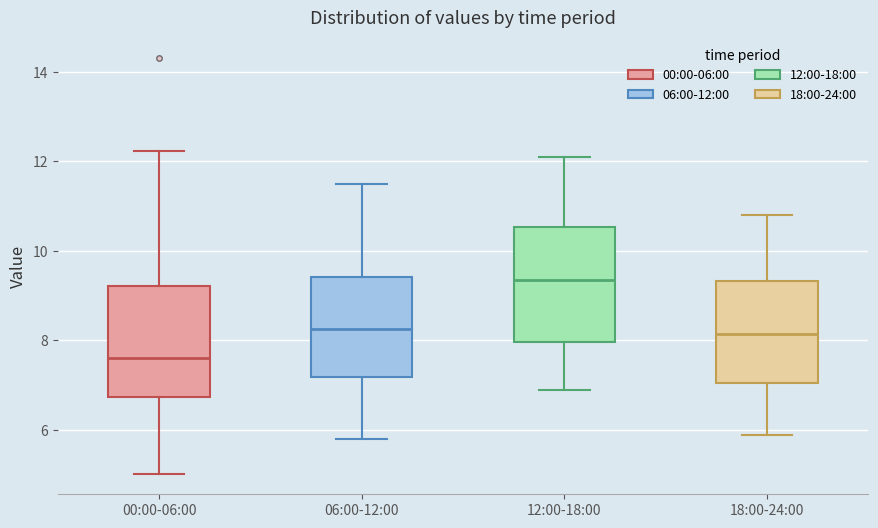

Reading left to right, read every box against the y-axis: the position of its median line, the range the box covers, and the ends of its whiskers. The values are not printed on the chart, so give them approximately, as read against the axis.

00:00-06:00: median 7.6, box 6.8 to 9.2, whiskers 5.0 to 12.2
06:00-12:00: median 8.2, box 7.2 to 9.4, whiskers 5.8 to 11.6
12:00-18:00: median 9.4, box 8.0 to 10.6, whiskers 7.0 to 12.2
18:00-24:00: median 8.2, box 7.0 to 9.4, whiskers 6.0 to 10.8